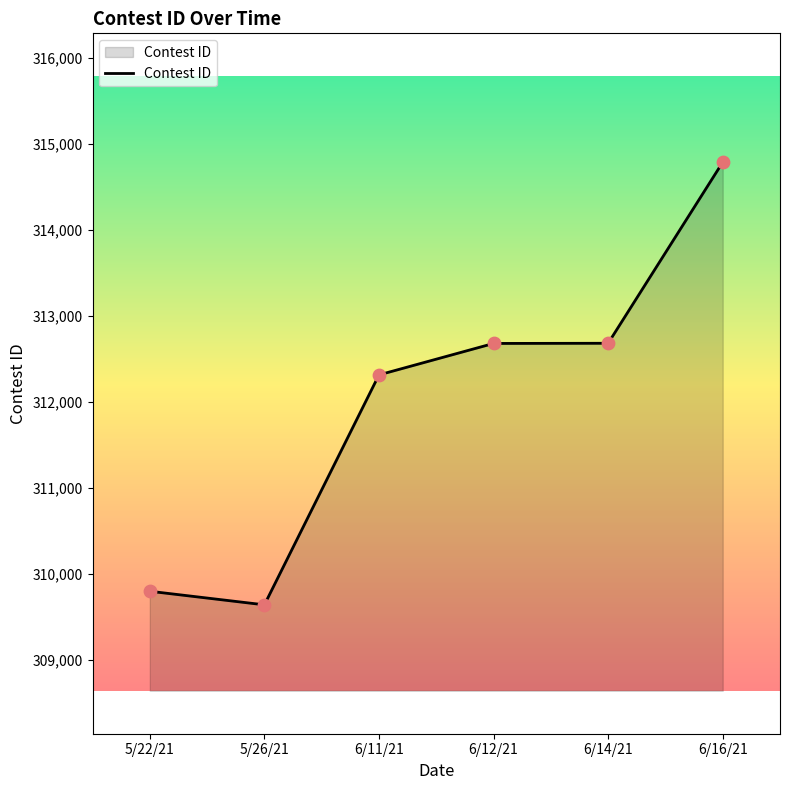

Which has a higher value, 5/26/21 or 6/12/21?

6/12/21